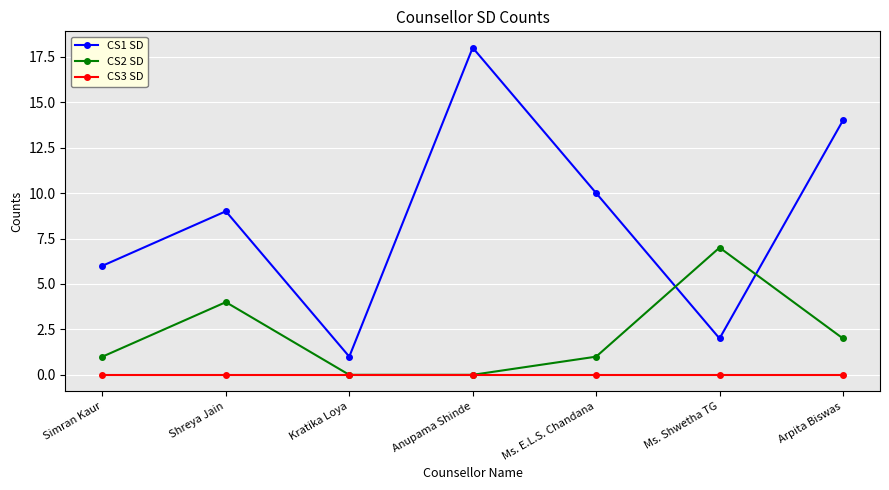

Where is the first local maximum for CS1 SD?

Shreya Jain